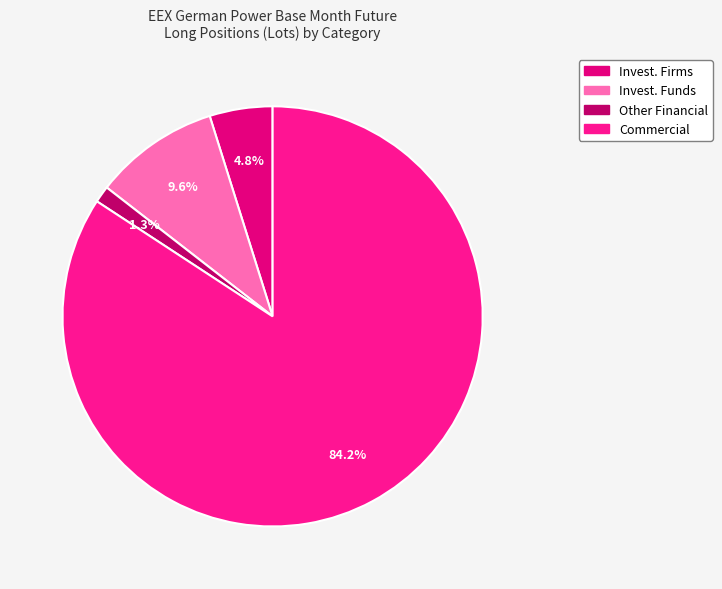

To the nearest percent, what is the average slice percentage?

25%